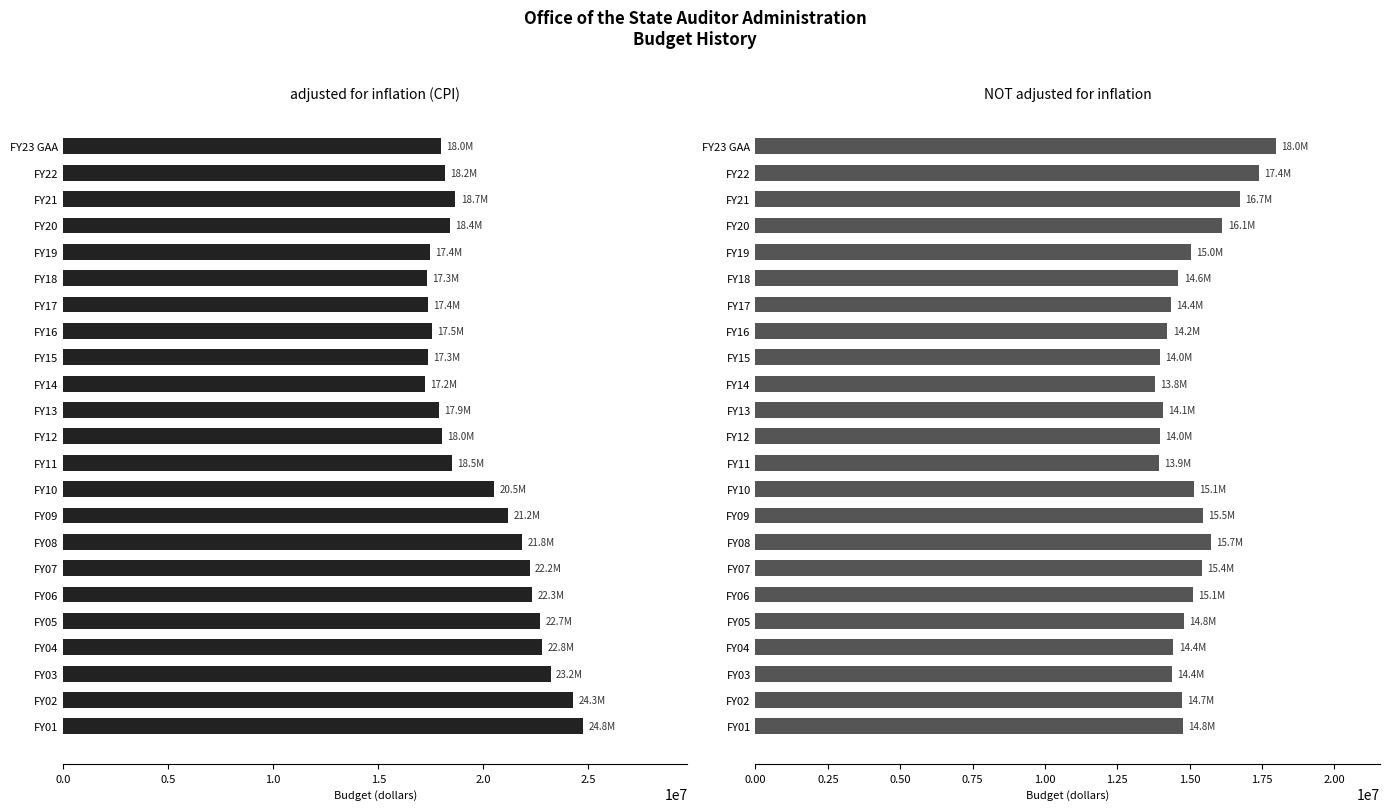

What is the sum of all NOT adjusted for inflation values?

346229592